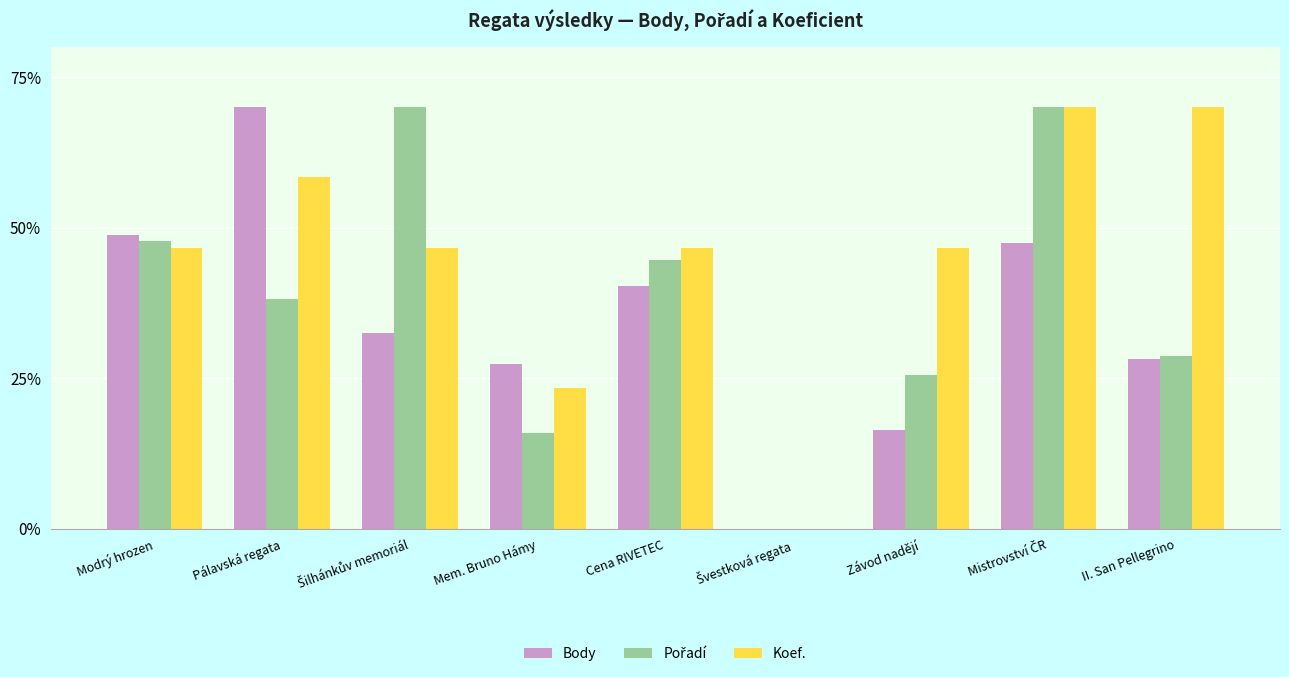

What is the sum of all Body values?

311.0